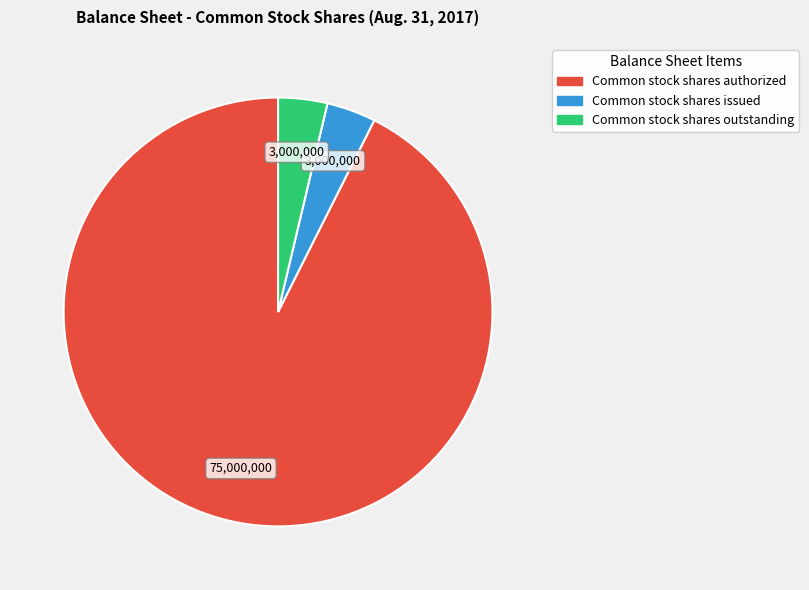

Which slice is the largest?

Common stock shares authorized